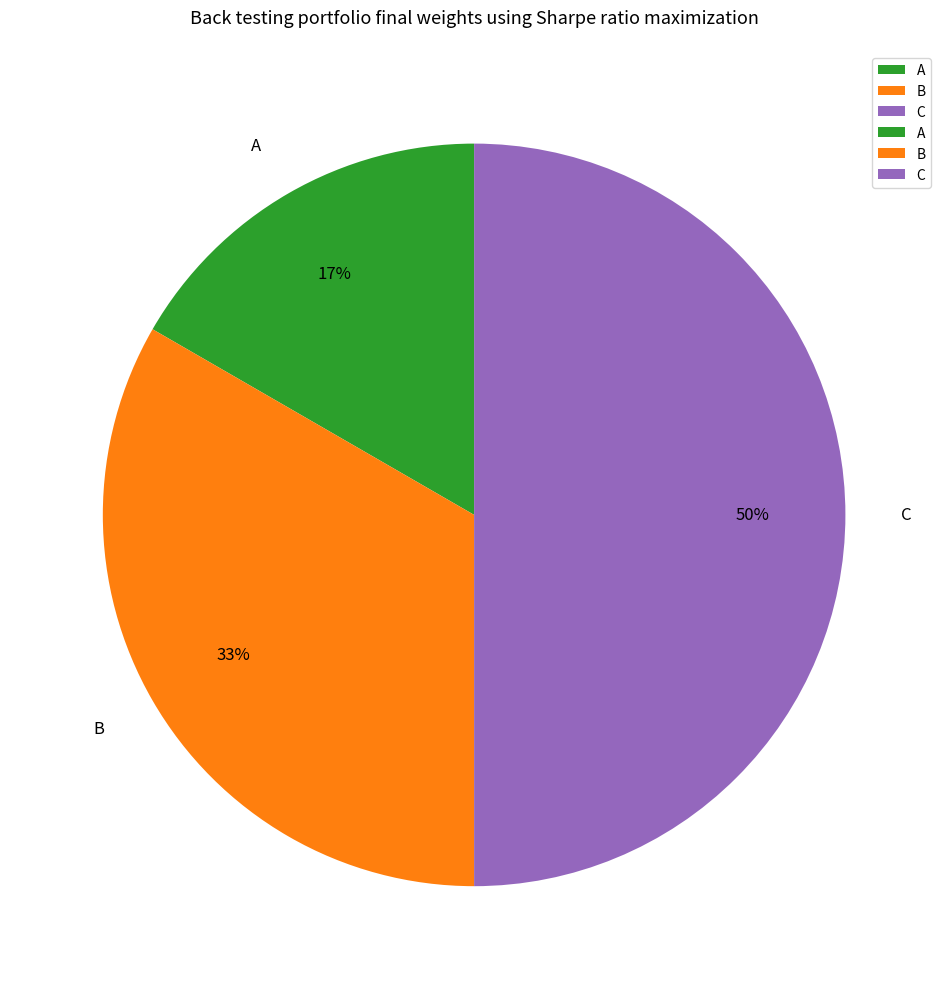

To the nearest percent, what is the difference between the largest and smallest slice percentages?

33%